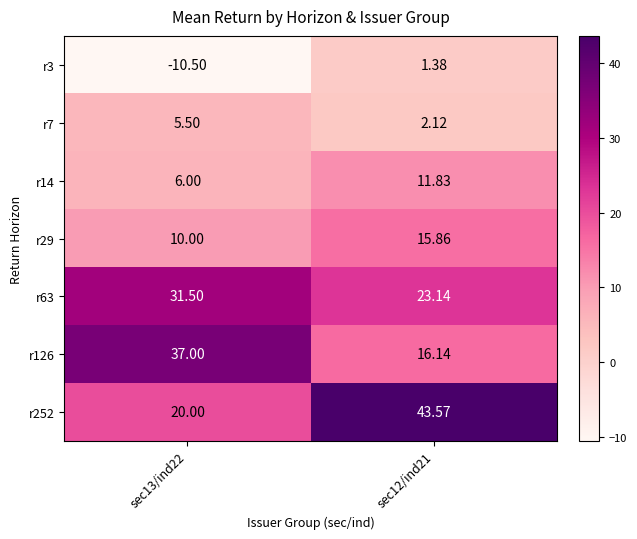

Which series has the widest spread of values?

r252